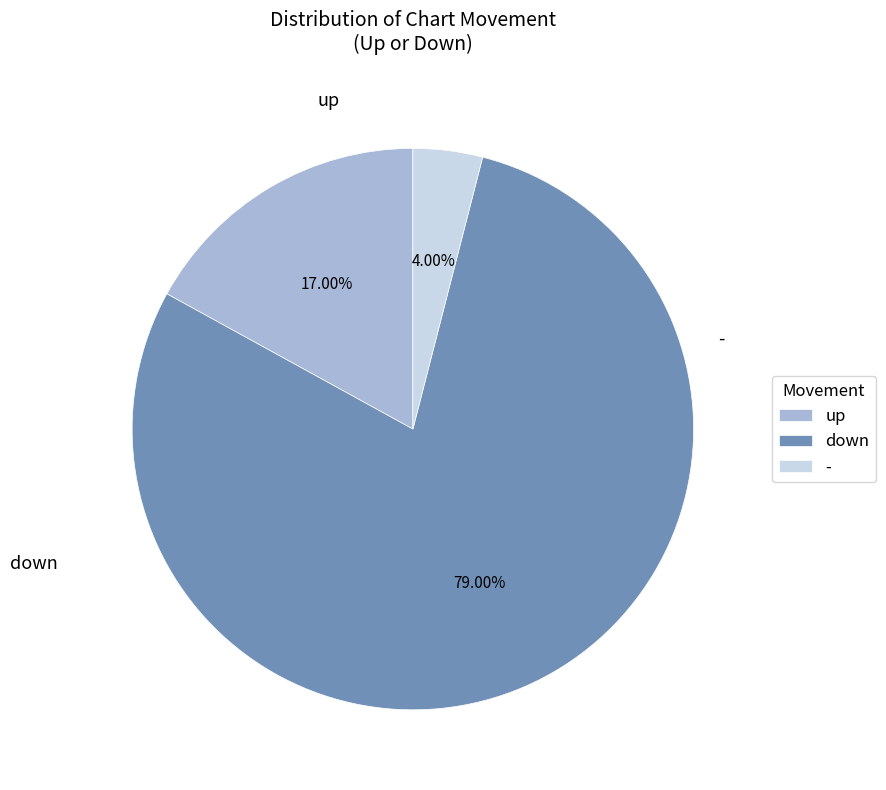

To the nearest percent, what is the combined percentage of down and -?

83%